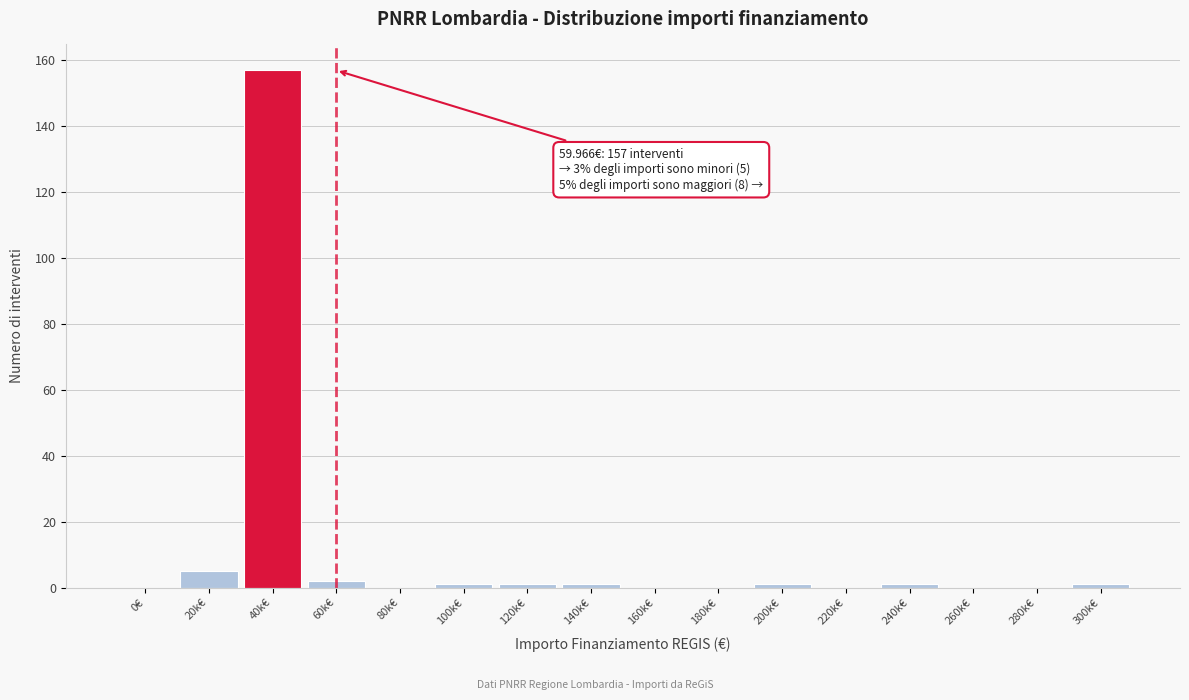

Reading left to right, transcribe all the data shown in this chart.

0€=0	20k€=5	40k€=157	60k€=2	80k€=0	100k€=1	120k€=1	140k€=1	160k€=0	180k€=0	200k€=1	220k€=0	240k€=1	260k€=0	280k€=0	300k€=1